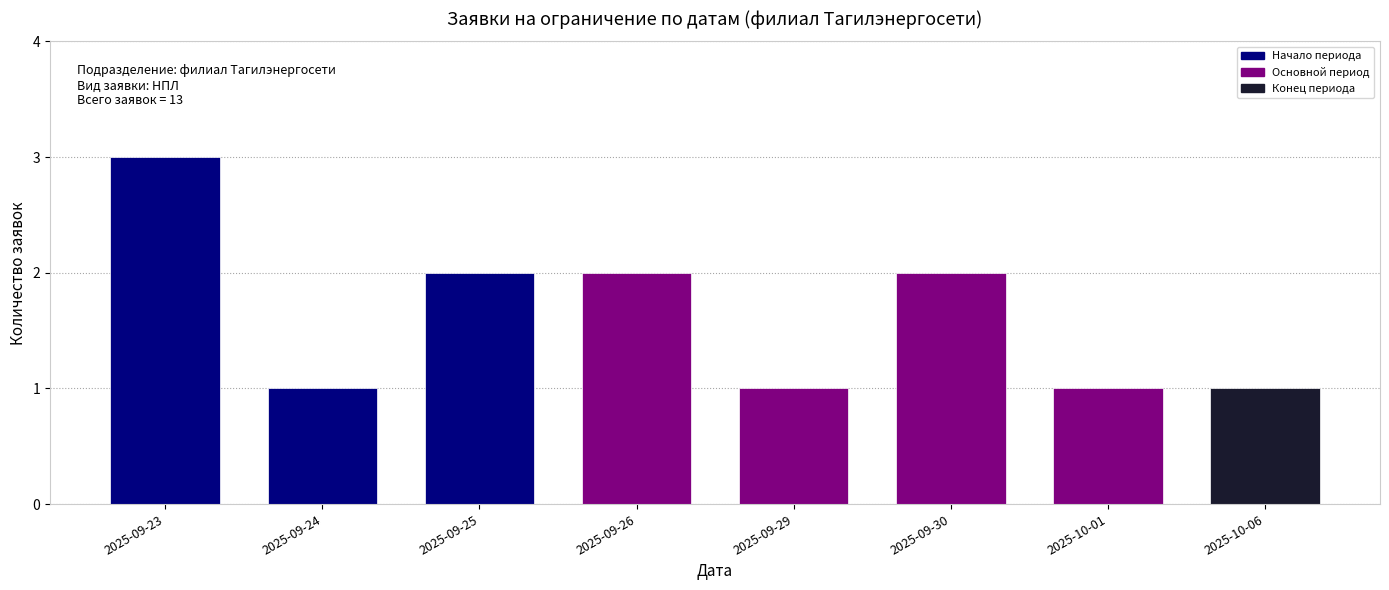

Reading right to left, list all the values displayed in this chart.

1	1	2	1	2	2	1	3